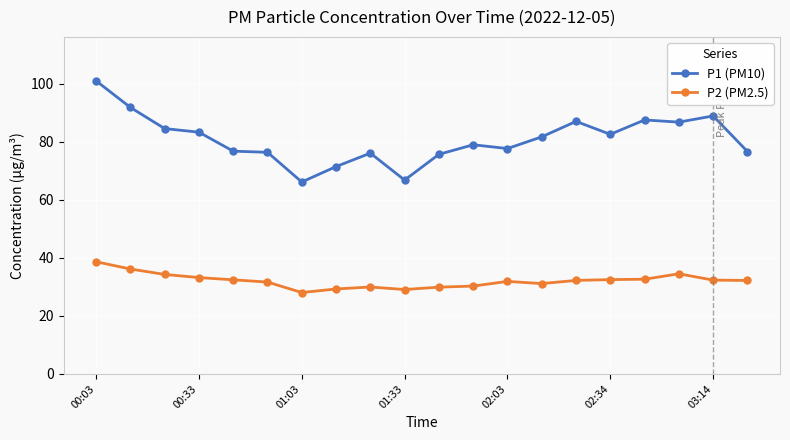

Rank the series by their maximum value, from lowest to highest.

P2 (PM2.5), P1 (PM10)